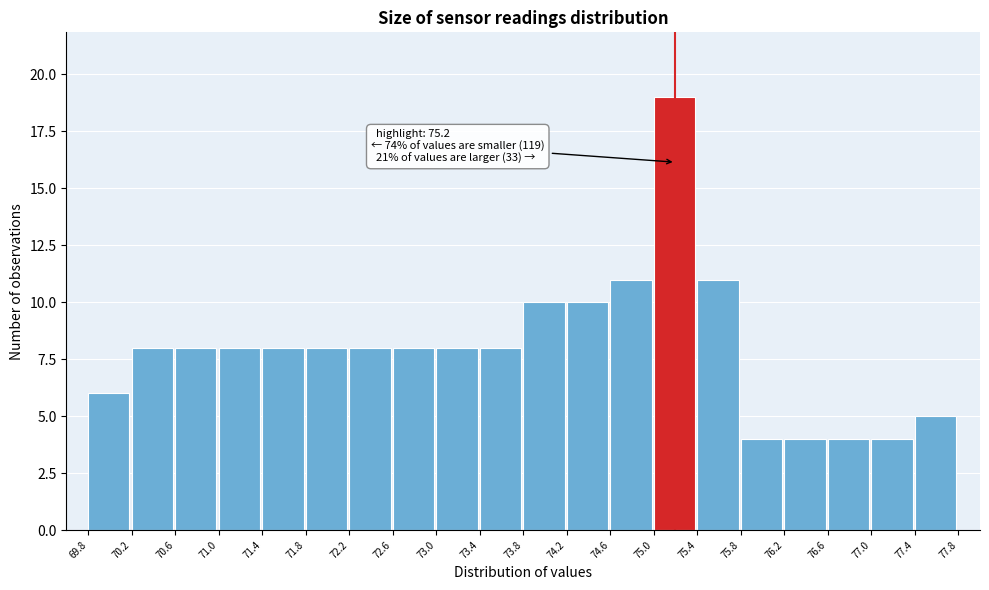

Over which range of the x-axis is the bar tallest?

75.0 to 75.4